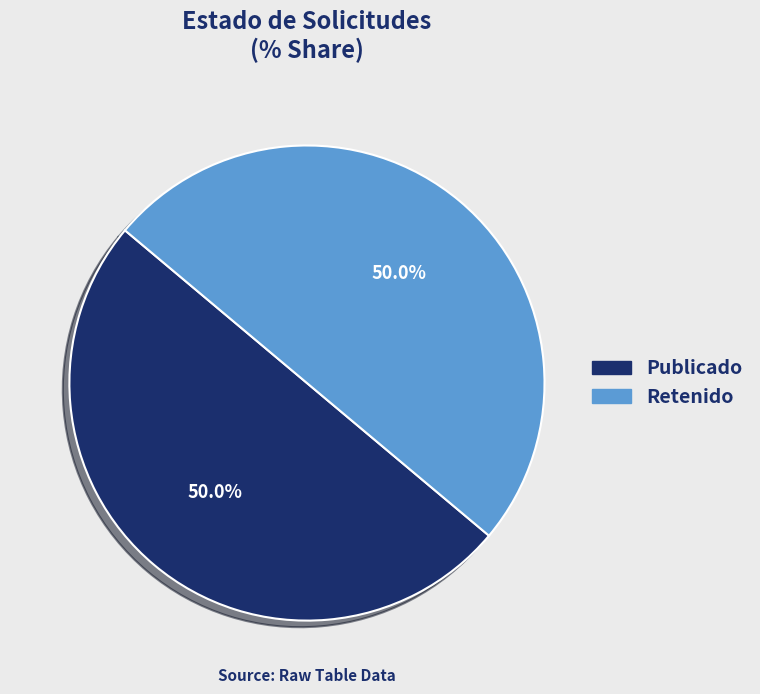

How many segments does this pie chart have?

2